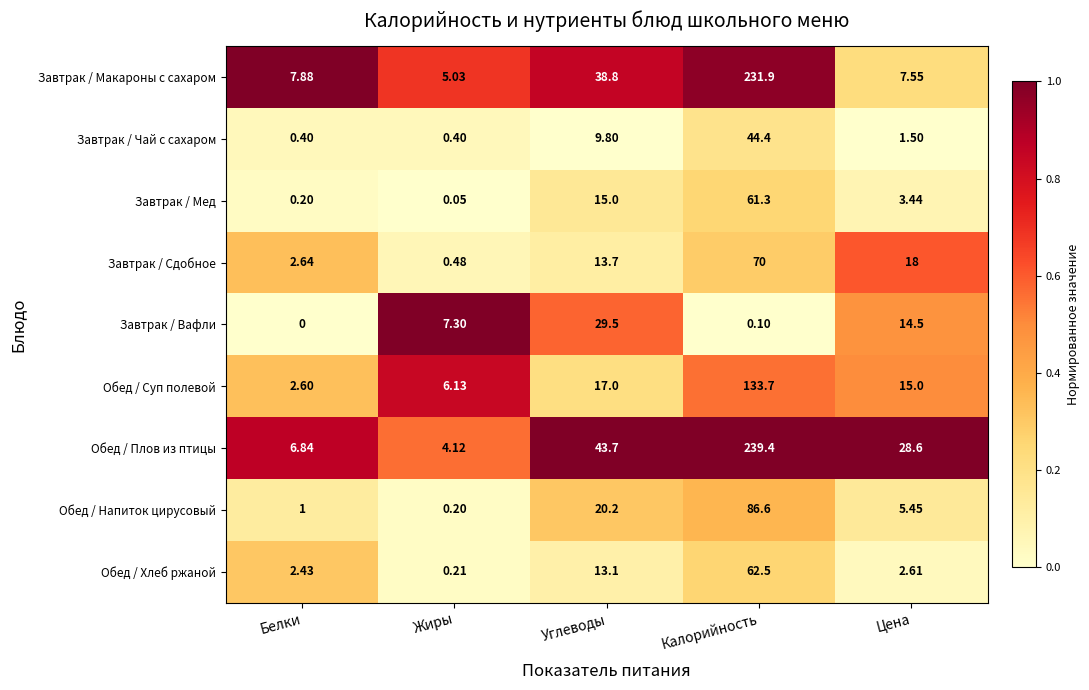

Which series has the largest total across all categories?

Обед / Плов из птицы